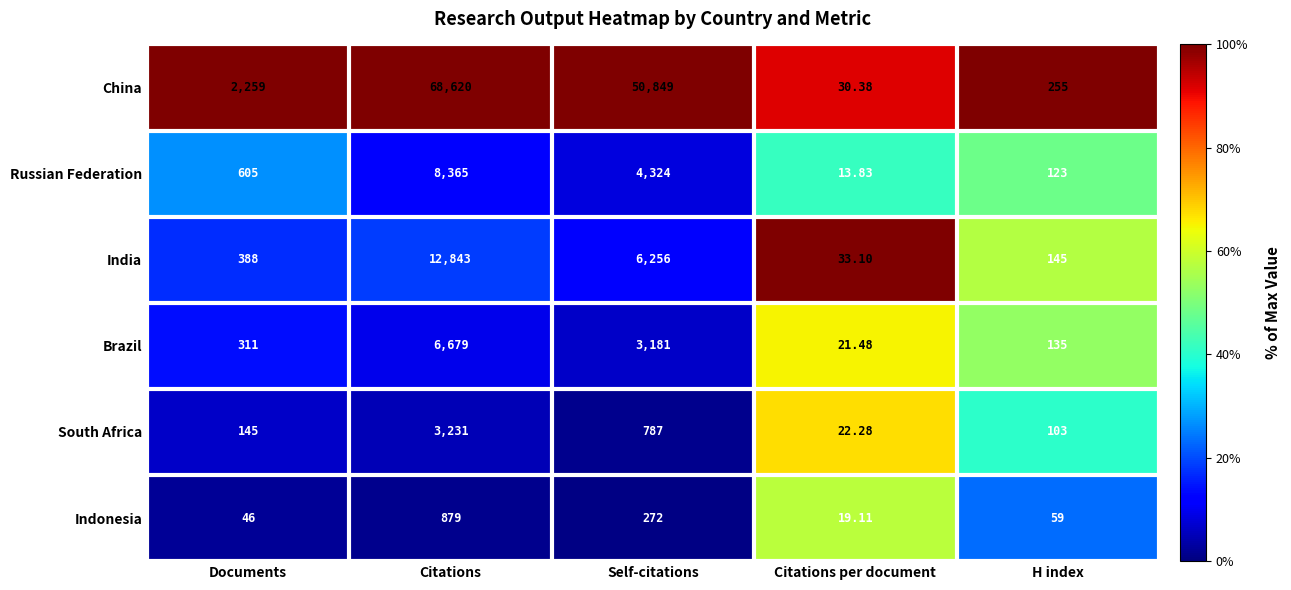

Is the value of China at Self-citations greater than the value of Indonesia at Documents?

Yes